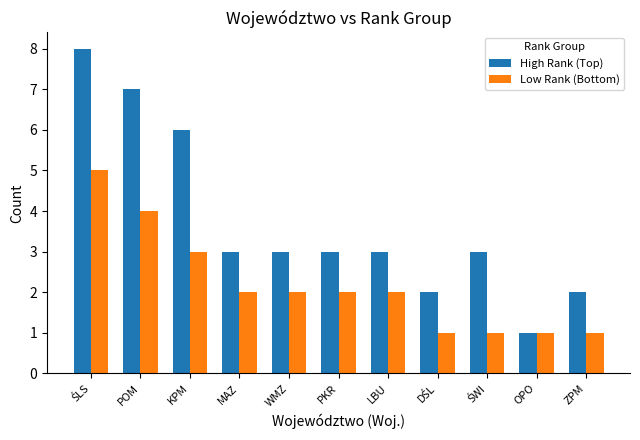

How many groups of bars are there?

11